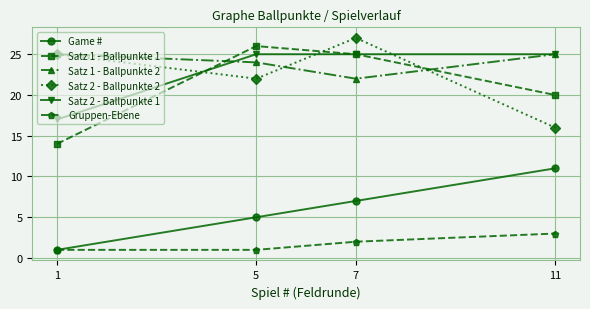

Reading left to right, what are all the values shown in this chart?

Game #: 1	5	7	11
Satz 1 - Ballpunkte 1: 14	26	25	20
Satz 1 - Ballpunkte 2: 25	24	22	25
Satz 2 - Ballpunkte 2: 25	22	27	16
Satz 2 - Ballpunkte 1: 17	25	25	25
Gruppen-Ebene: 1	1	2	3